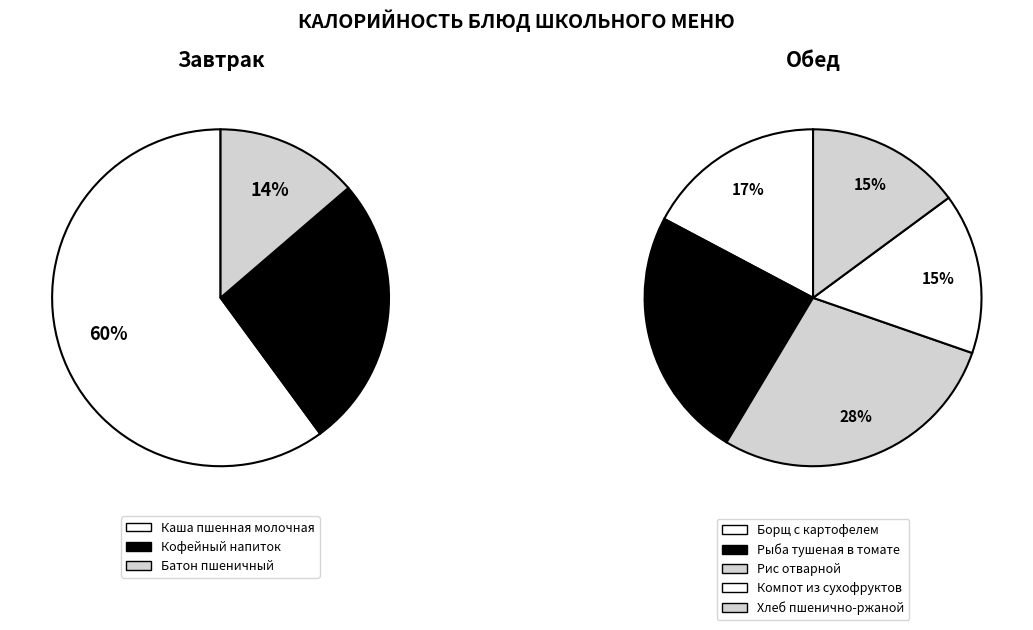

True or false: Рис отварной accounts for 30% of the total.

False